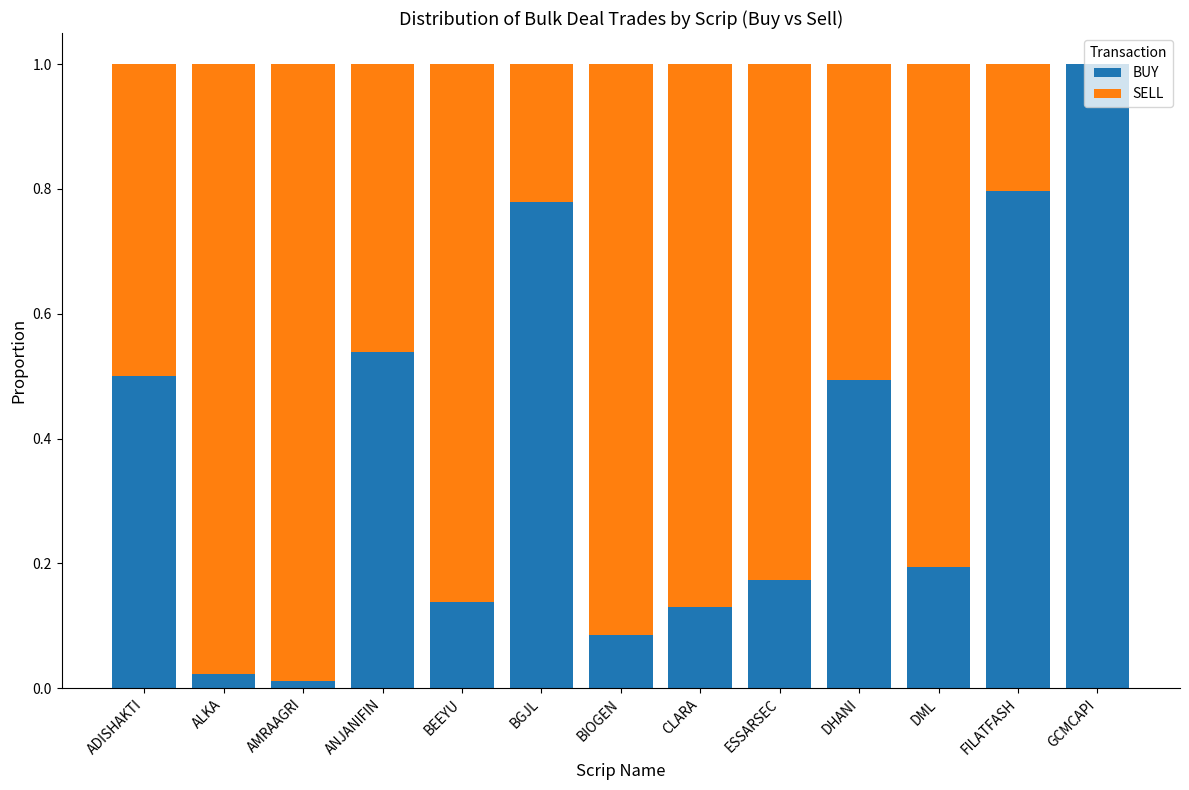

Which category has the highest value in the BUY series?

GCMCAPI